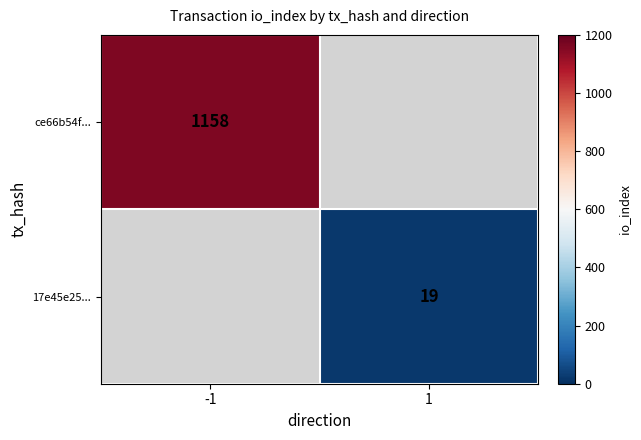

The ce66b54f... series shows 1158 at -1. True or false?

True